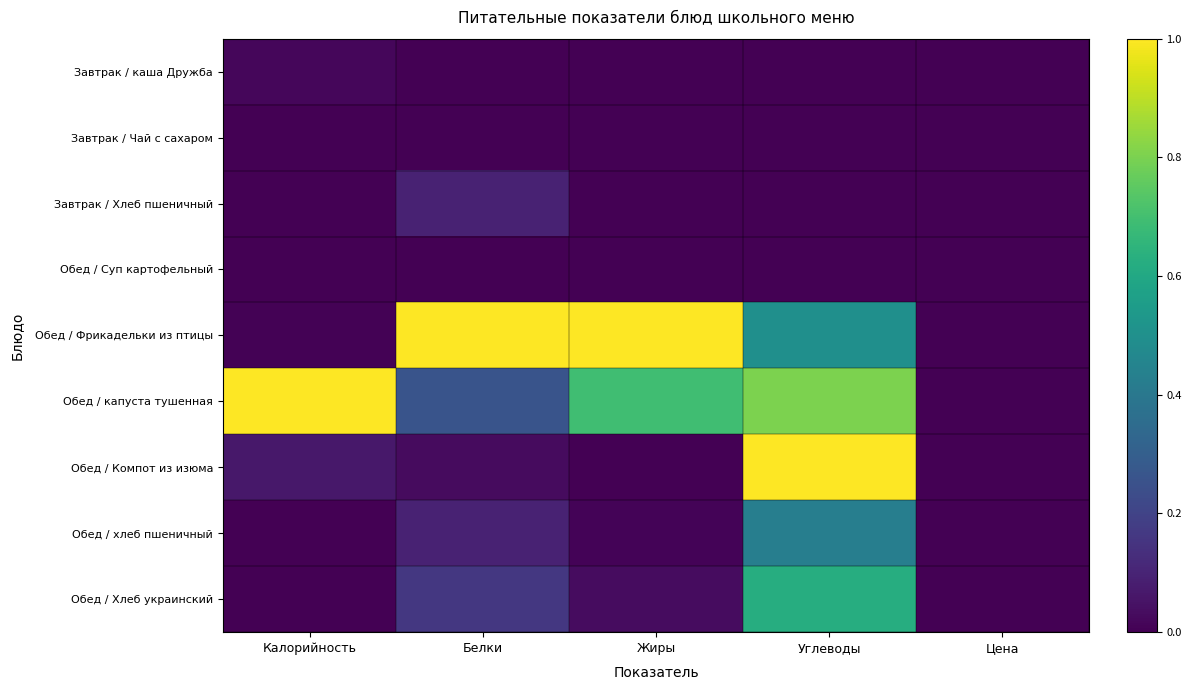

What is the spread (max minus min) of values at Жиры?

1.0